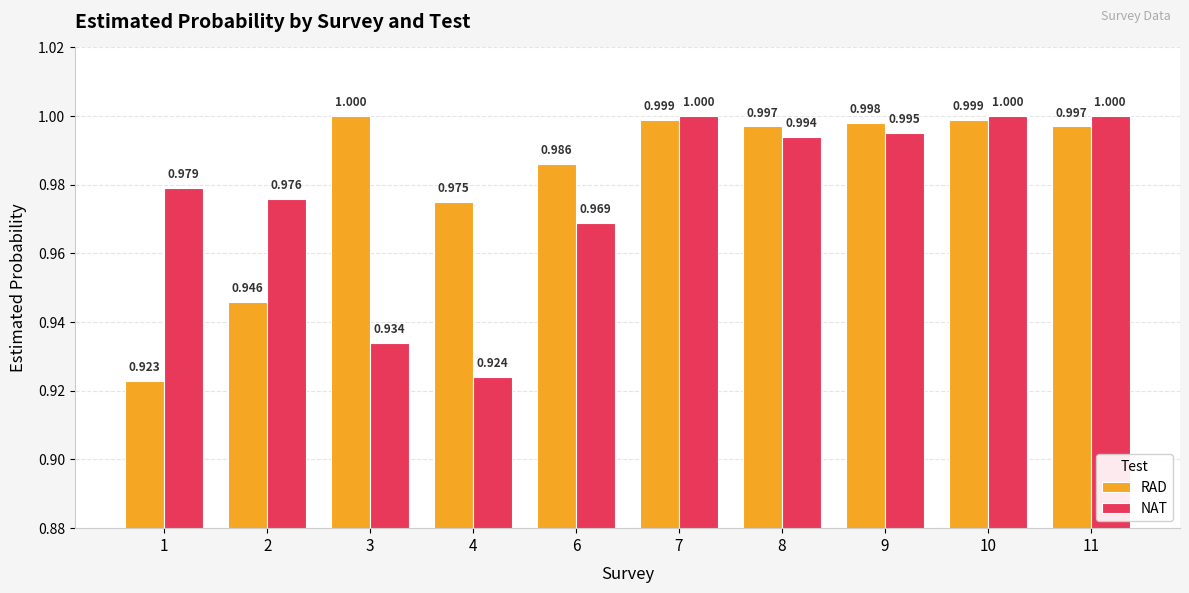

How many series are shown in this chart?

2